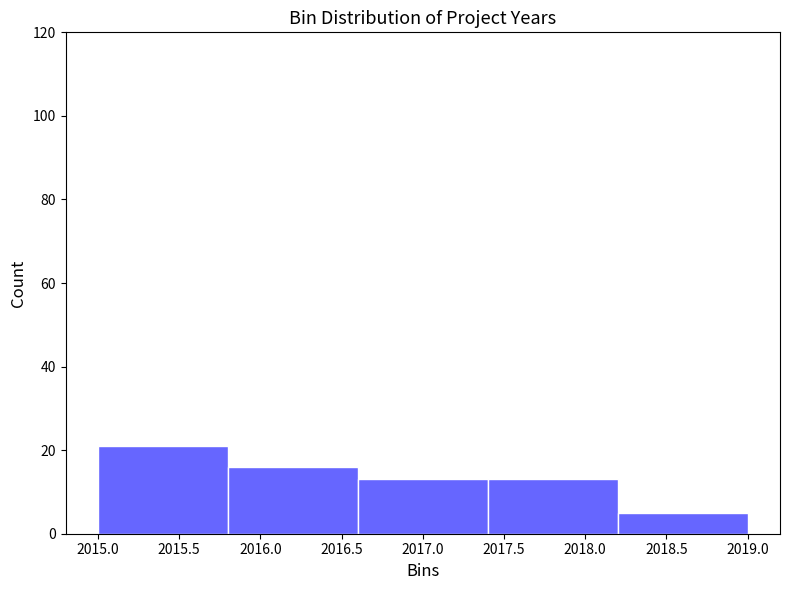

What is the height of the bar covering 2015.8 to 2016.6 on the x-axis? The values are not printed on the chart, so give them approximately, as read against the axis.

16